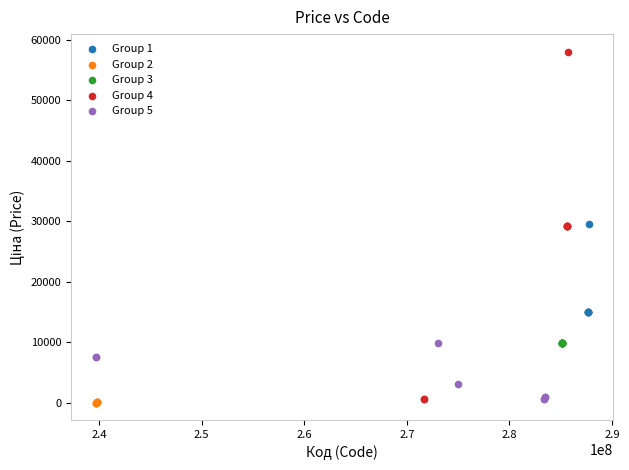

Which series reaches the maximum Y coordinate?

Group 4